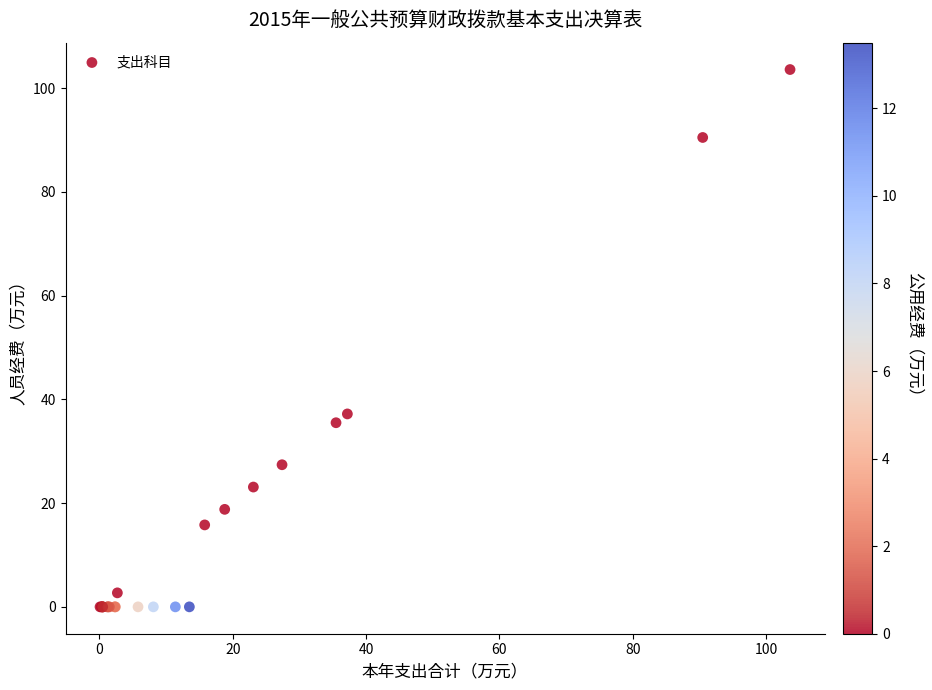

What Y value in the scatter plot is closest to 51?

37.2